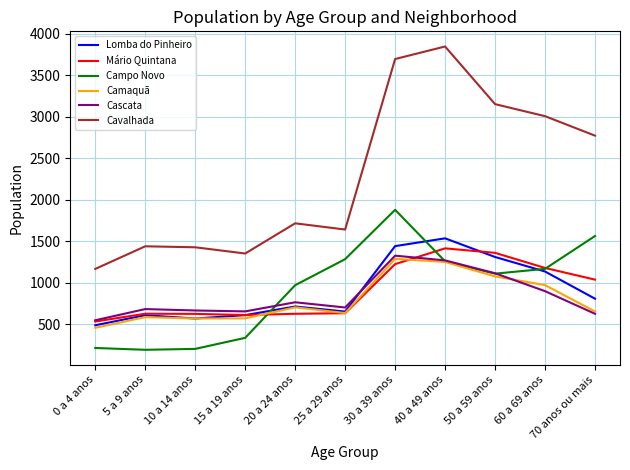

What is the spread (max minus min) of values at 20 a 24 anos?

1091